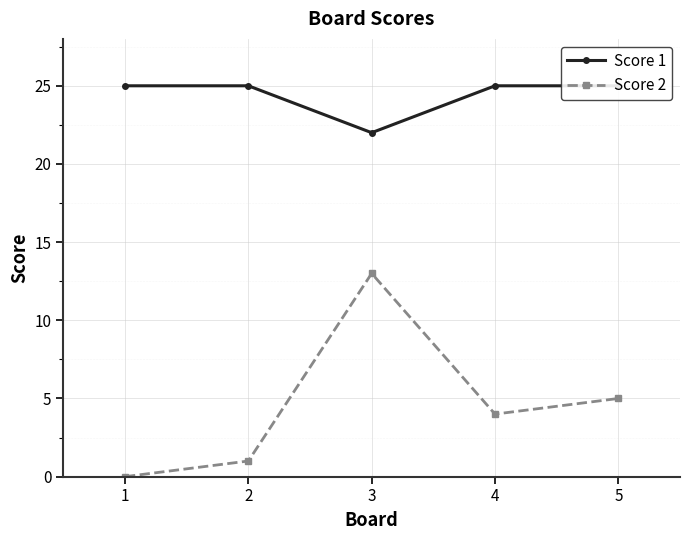

What is the sum of the Score 1 values at 1 and 3?

47